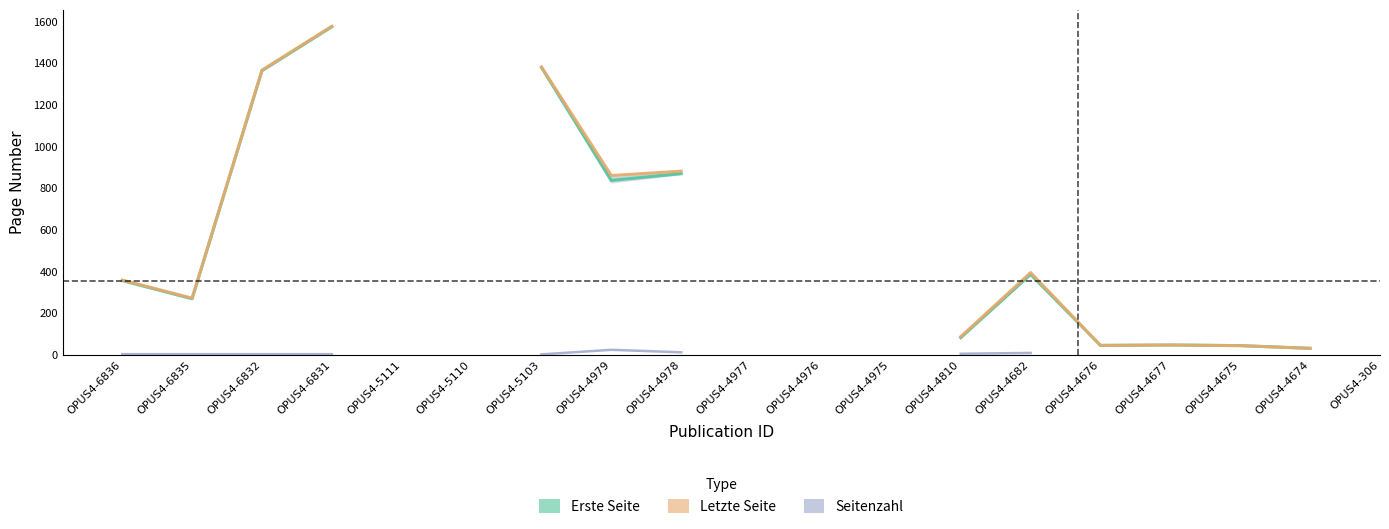

What is the lowest value of the Erste Seite series?

31.0